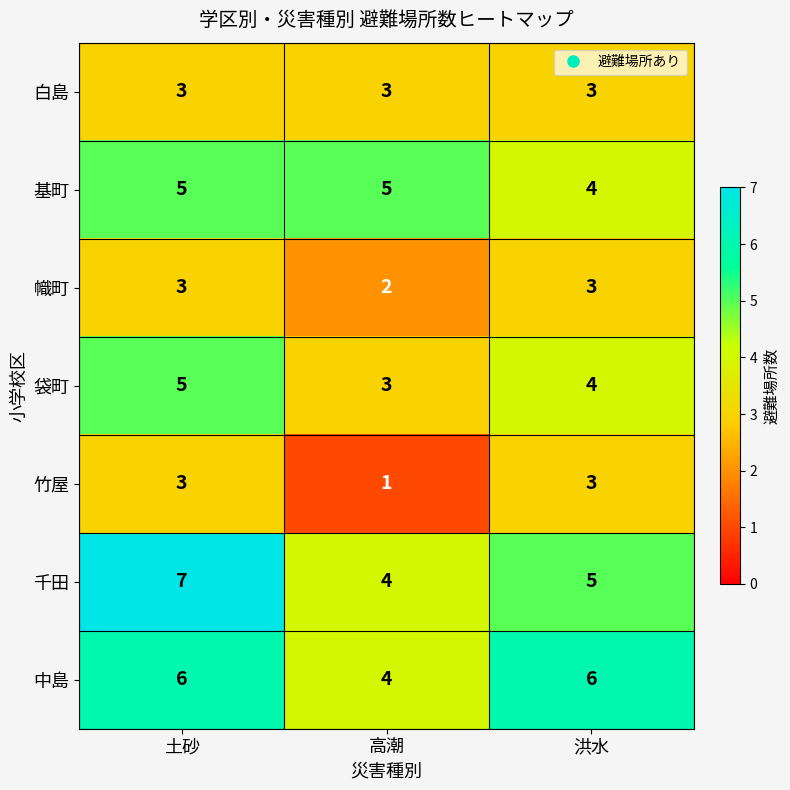

The 中島 series shows 6 at 洪水. True or false?

True